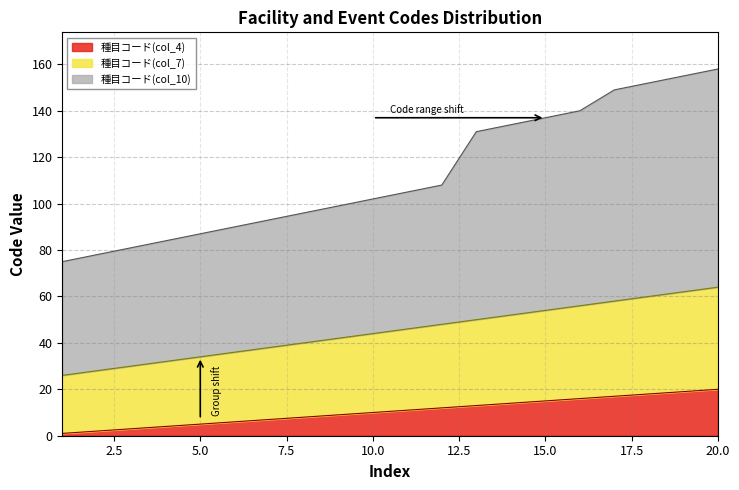

How many lines are shown in the chart?

3